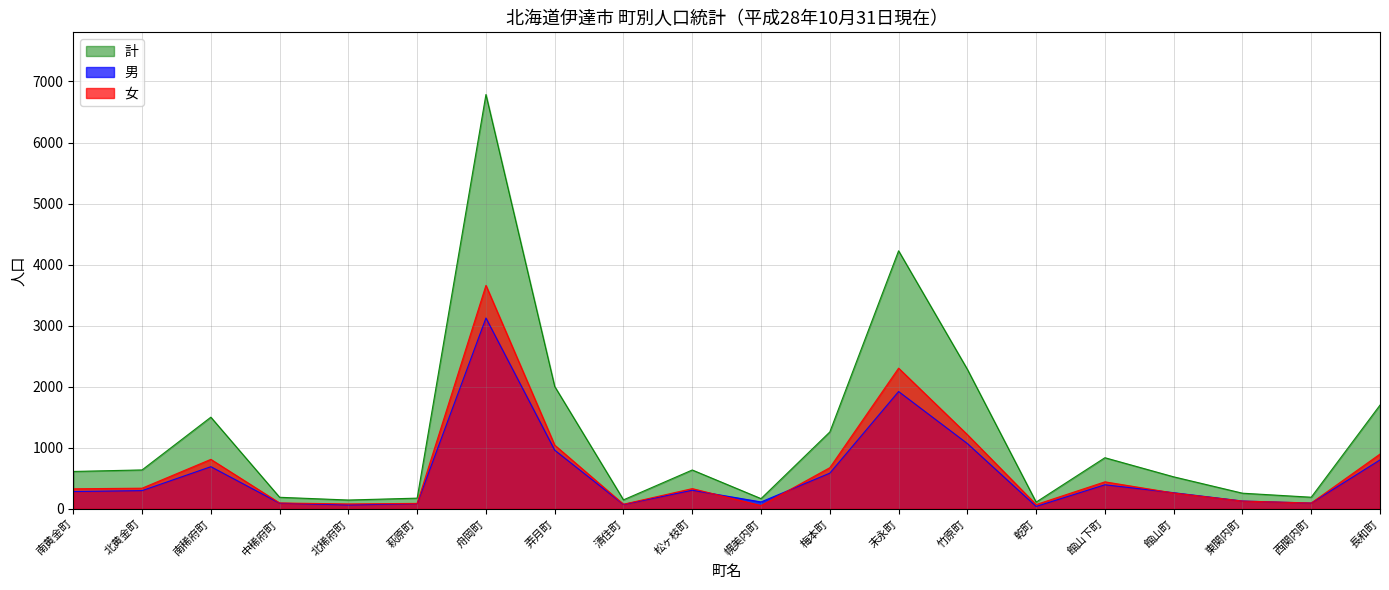

What is the label of the 8th point from the left?

弄月町